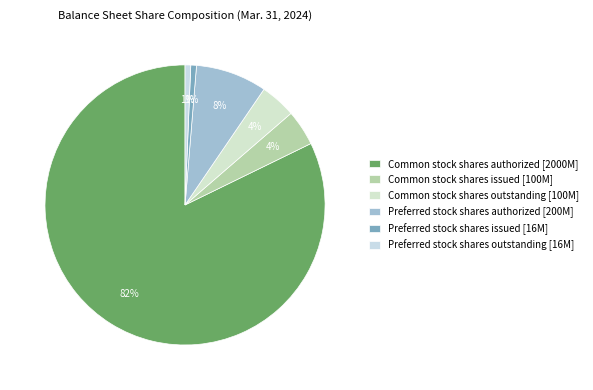

What percentage is the Common stock shares authorized slice, to the nearest percent?

82%